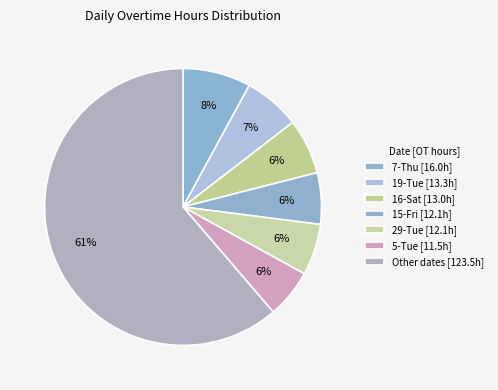

How many slices are in this pie chart?

7